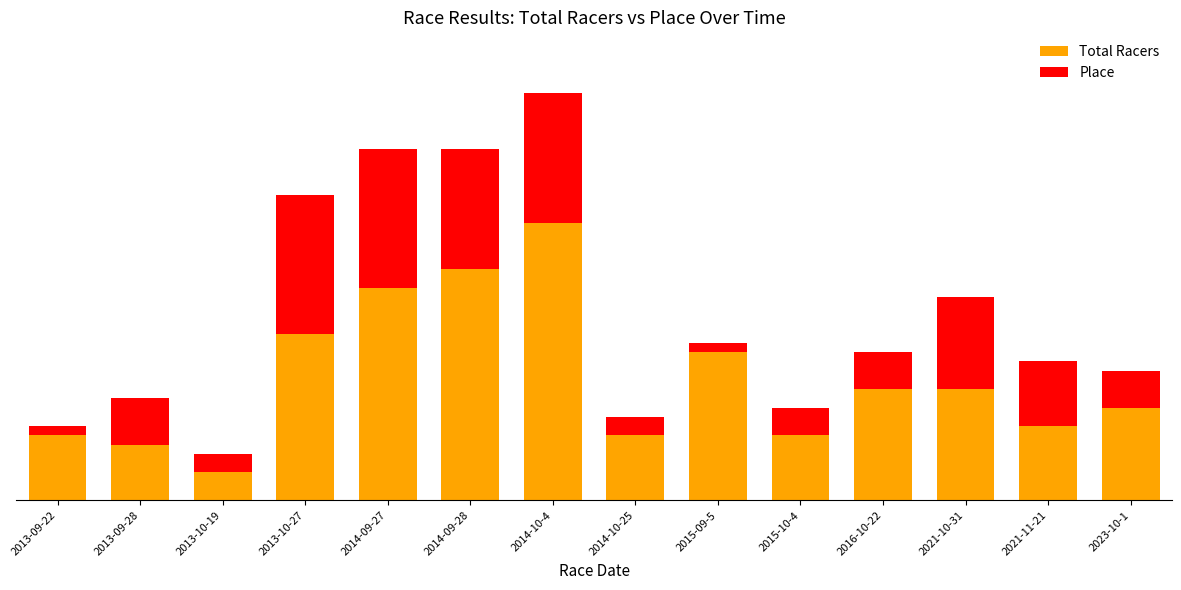

Does the chart contain stacked bars?

Yes